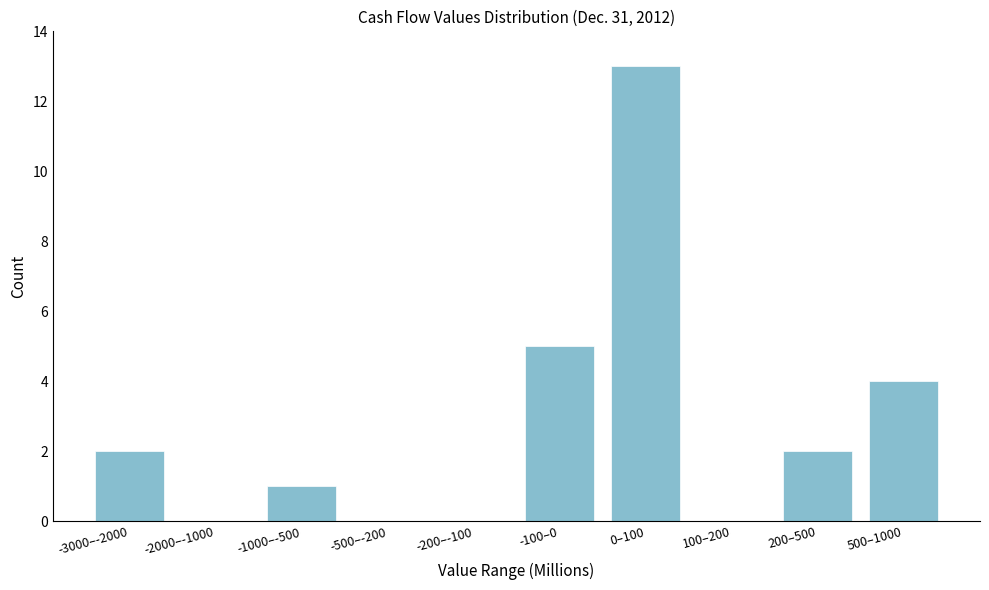

Reading left to right, transcribe all the data shown in this chart.

-3000–-2000=2	-2000–-1000=0	-1000–-500=1	-500–-200=0	-200–-100=0	-100–0=5	0–100=13	100–200=0	200–500=2	500–1000=4